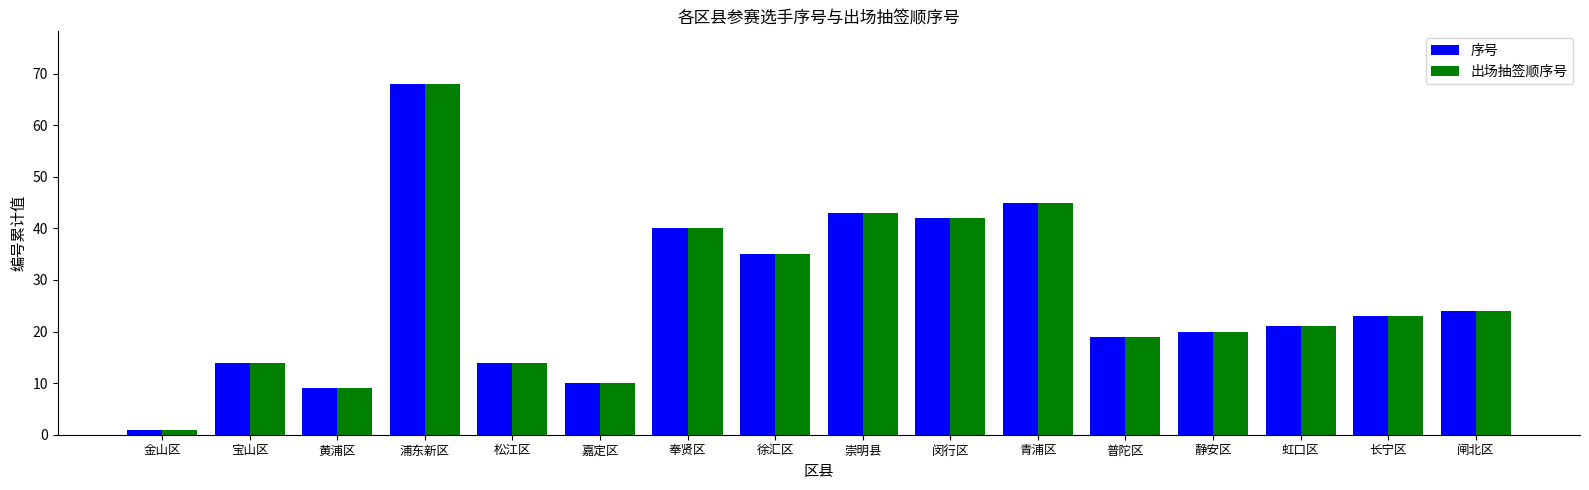

Reading left to right, what are all the values shown in this chart?

序号: 金山区=1	宝山区=14	黄浦区=9	浦东新区=68	松江区=14	嘉定区=10	奉贤区=40	徐汇区=35	崇明县=43	闵行区=42	青浦区=45	普陀区=19	静安区=20	虹口区=21	长宁区=23	闸北区=24
出场抽签顺序号: 金山区=1	宝山区=14	黄浦区=9	浦东新区=68	松江区=14	嘉定区=10	奉贤区=40	徐汇区=35	崇明县=43	闵行区=42	青浦区=45	普陀区=19	静安区=20	虹口区=21	长宁区=23	闸北区=24